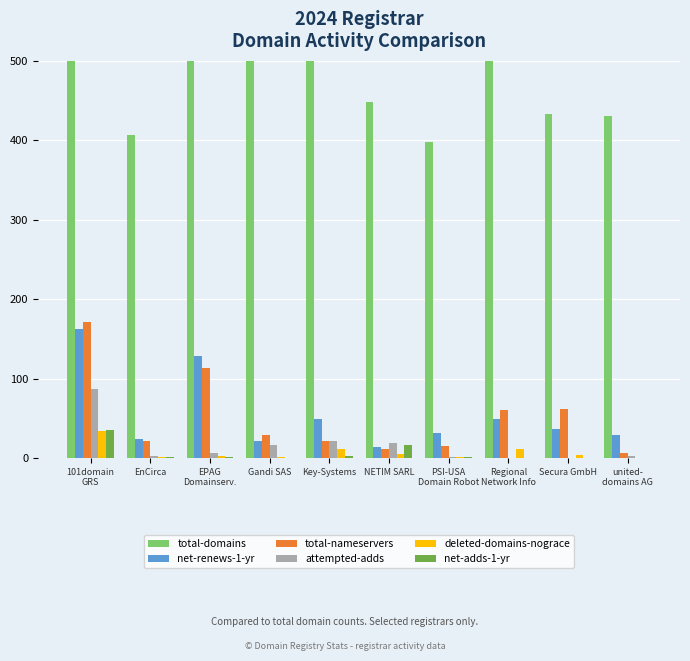

What is the spread (max minus min) of values at Regional
Network Info?

522